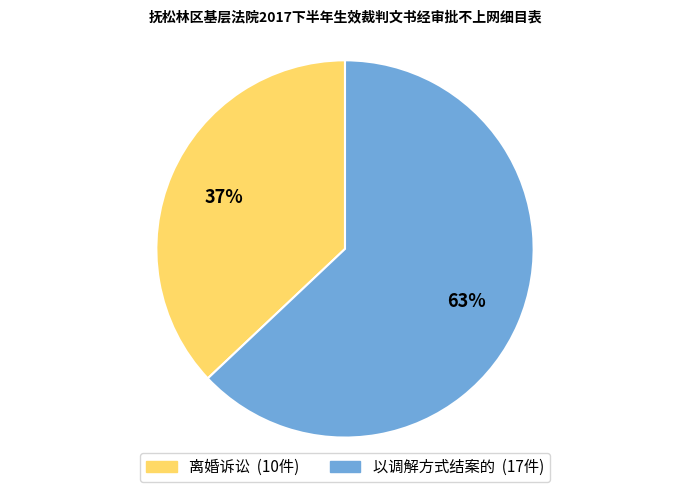

Do 以调解方式结案的 and 离婚诉讼 together represent more than half of the pie?

Yes